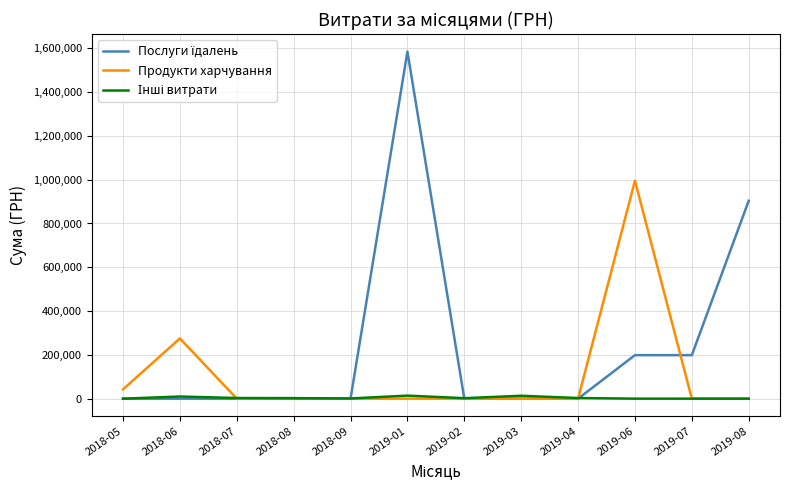

Where is Продукти харчування nearest to the value 497745?

2018-06